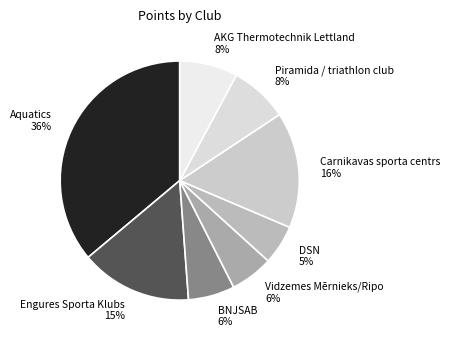

Is there a majority slice in this chart?

No